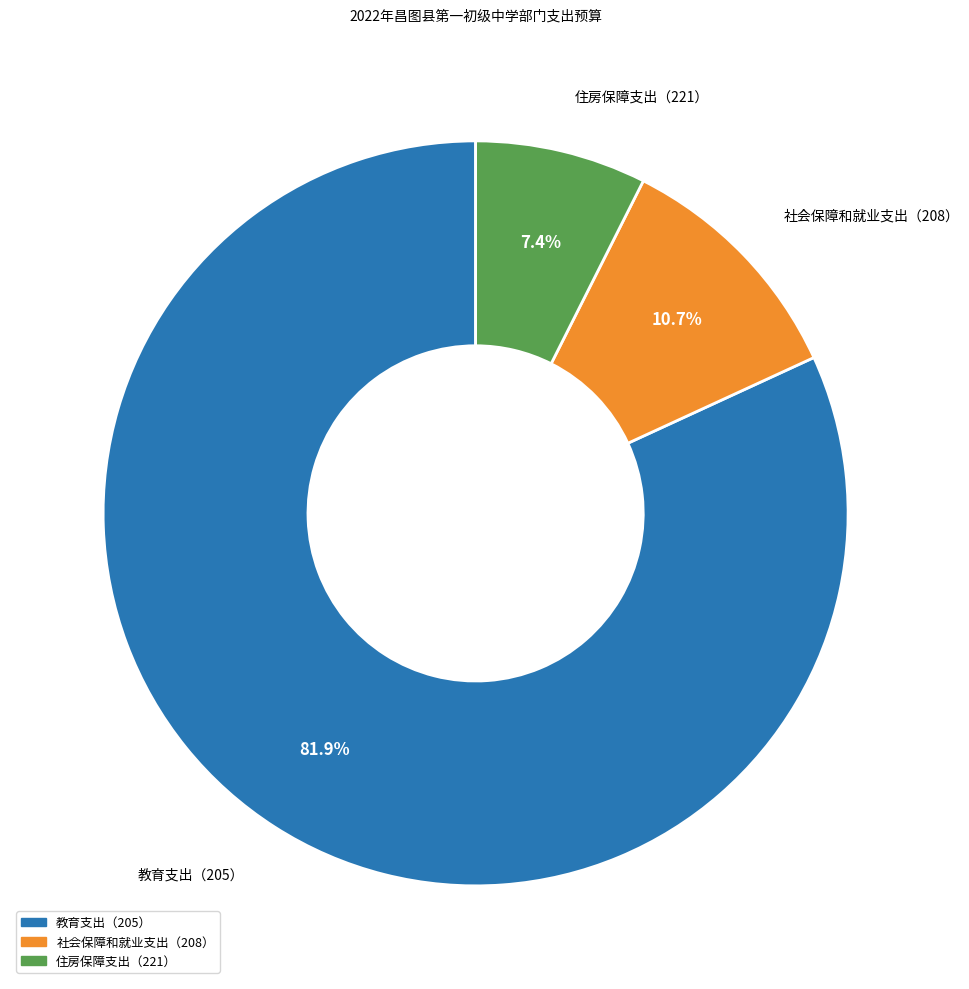

Does 社会保障和就业支出（208） account for over 50% of the chart?

No